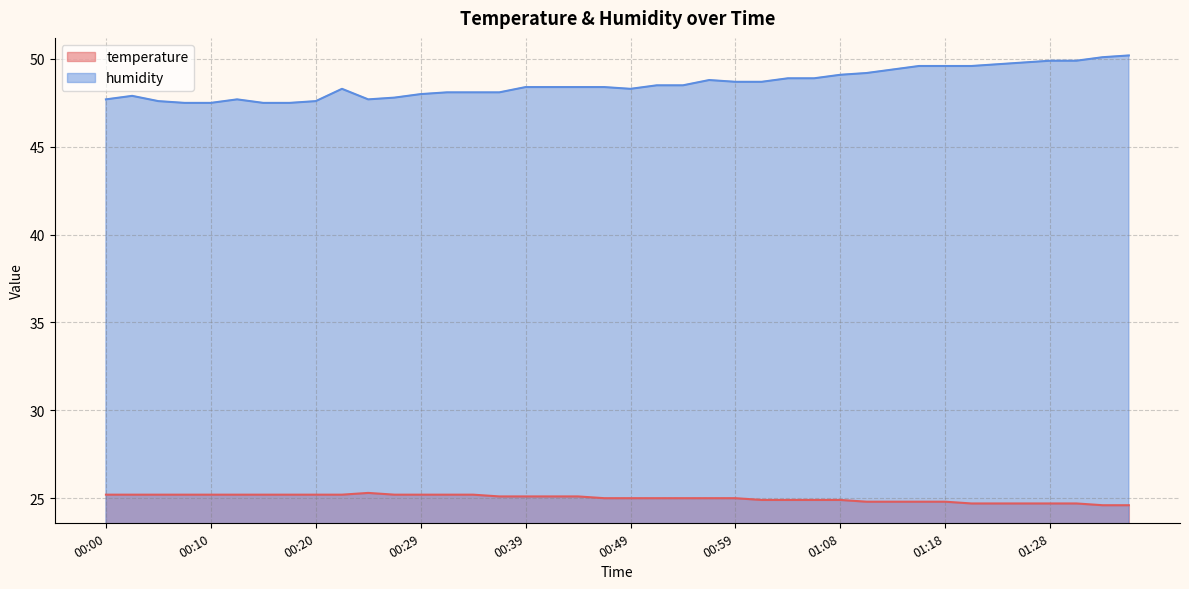

At which category is the sum across all series the highest?

01:35